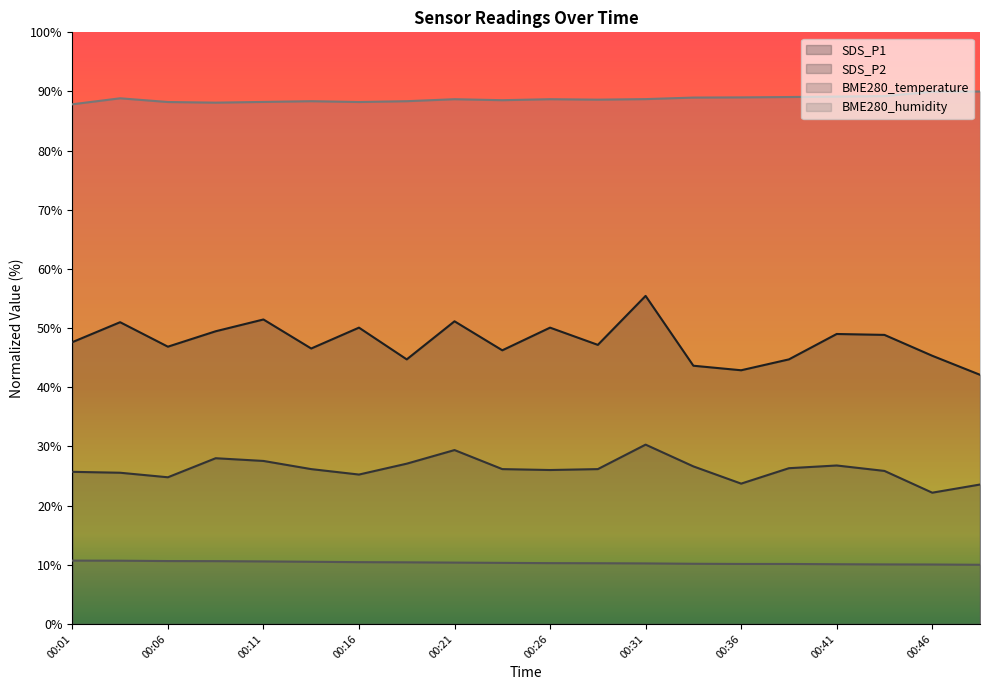

List the series in order of their overall mean, lowest first.

BME280_temperature, SDS_P2, SDS_P1, BME280_humidity